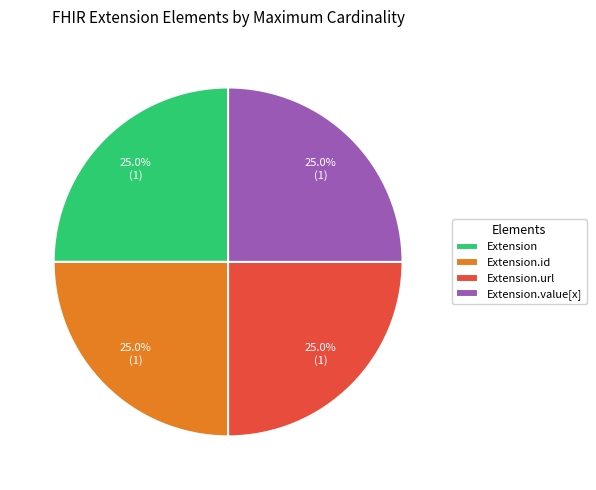

Approximately how many times larger is the value at Extension.value[x] compared to Extension?

1.0